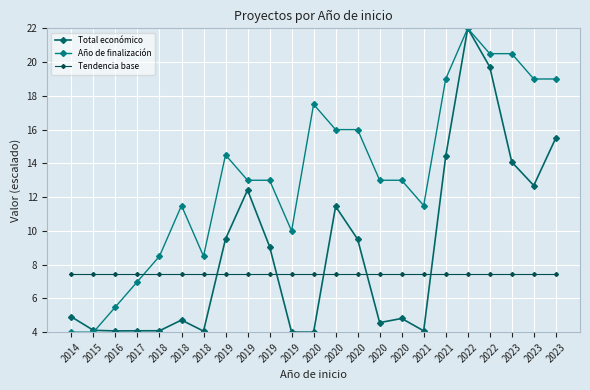

What is the sum of the Total económico values at 2020 and 2023?

19.5